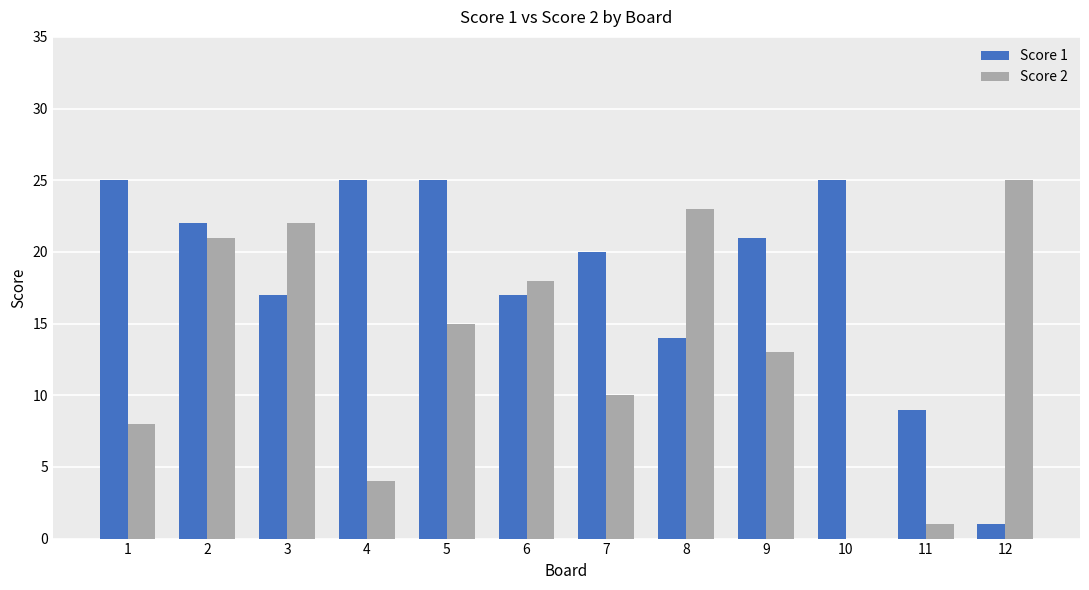

At which label is Score 2 closest to 12?

9